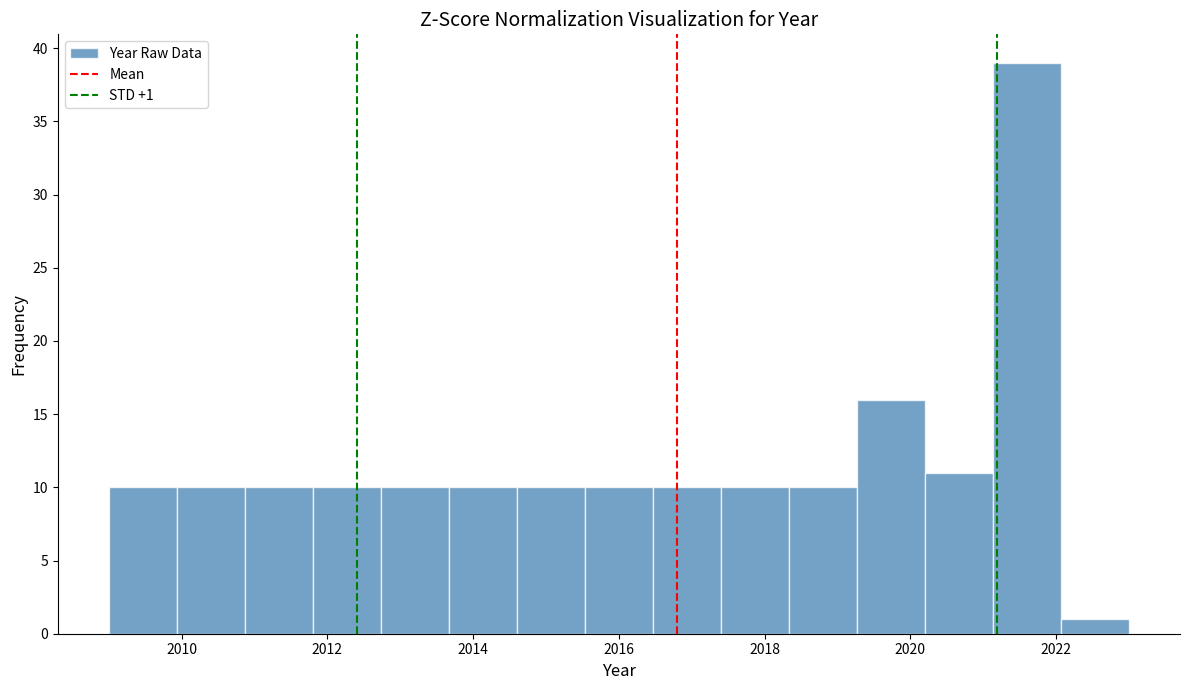

Which range on the x-axis has the tallest bar?

2021.2 to 2022.0